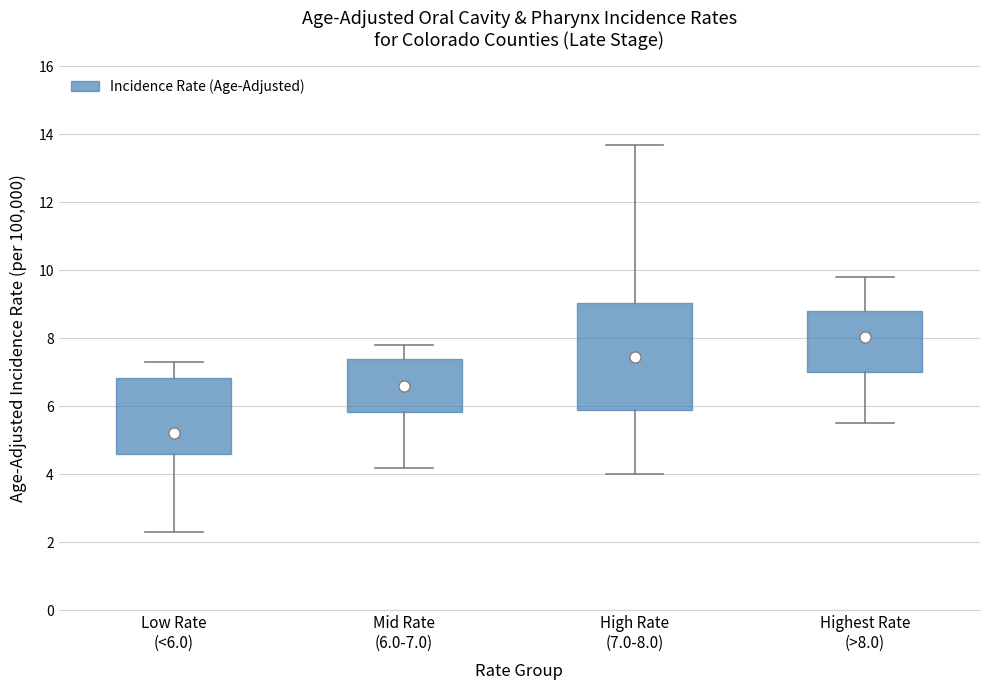

Reading left to right, read every box against the y-axis: the position of its median line, the range the box covers, and the ends of its whiskers. The values are not printed on the chart, so give them approximately, as read against the axis.

Low Rate (<6.0): median 5.8, box 4.6 to 6.8, whiskers 2.4 to 7.4
Mid Rate (6.0-7.0): median 6.6, box 5.8 to 7.4, whiskers 4.2 to 7.8
High Rate (7.0-8.0): median 7.6, box 6.0 to 9.0, whiskers 4.0 to 13.8
Highest Rate (>8.0): median 8.0, box 7.0 to 8.8, whiskers 5.6 to 9.8